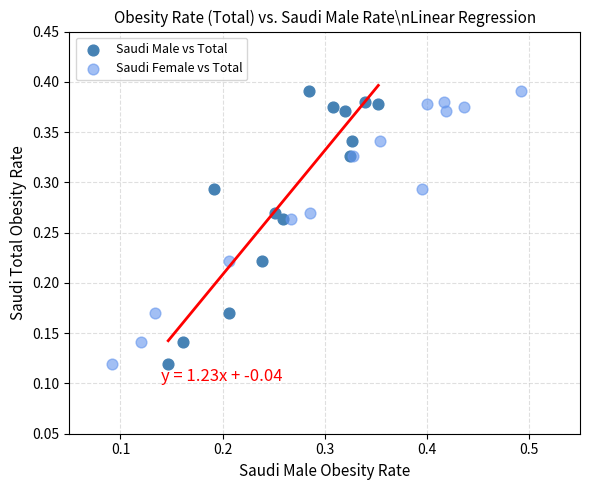

What are all the series names shown in the legend?

Saudi Male vs Total, Saudi Female vs Total